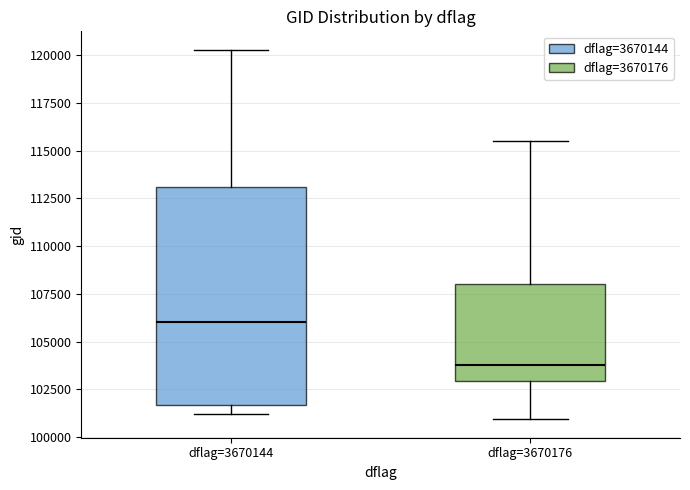

Reading left to right, transcribe this box plot: for each box, give where its median line is, the range the box spans, and where its two whiskers end, as read against the y-axis. The values are not printed on the chart, so give them approximately, as read against the axis.

dflag=3670144: median 106000, box 101500 to 113000, whiskers 101000 to 120500
dflag=3670176: median 104000, box 103000 to 108000, whiskers 101000 to 115500